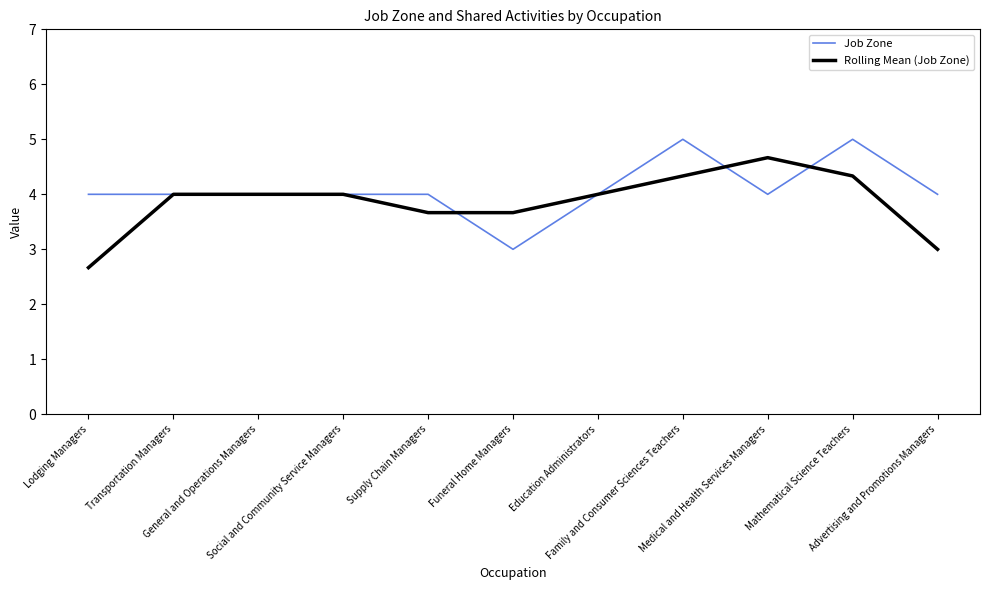

What is the maximum value shown in the chart?

5.0